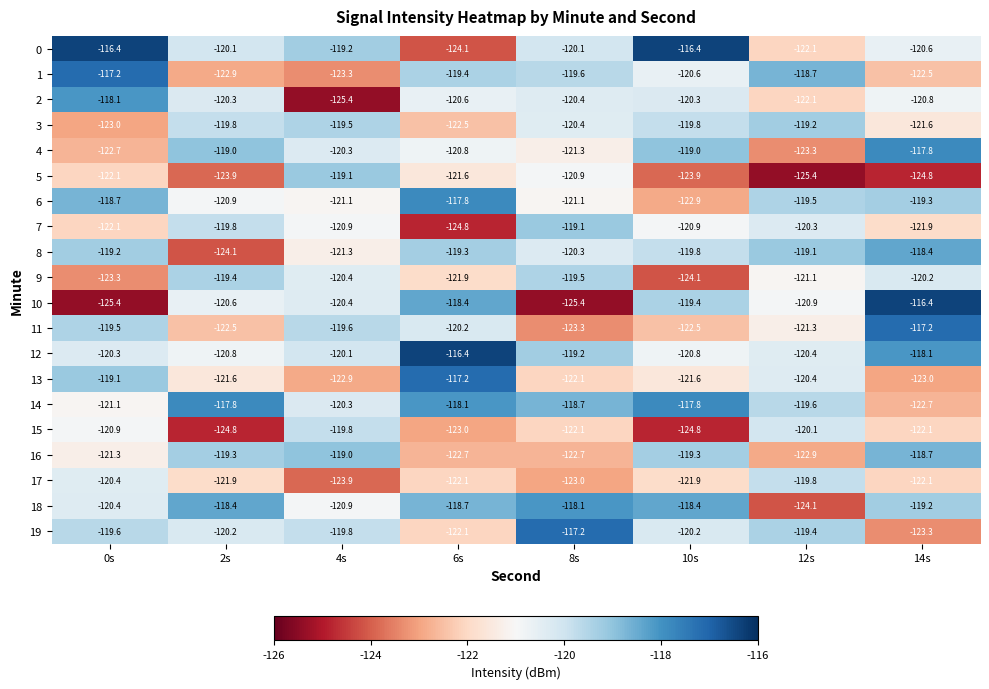

Which series has the largest range (max minus min)?

10